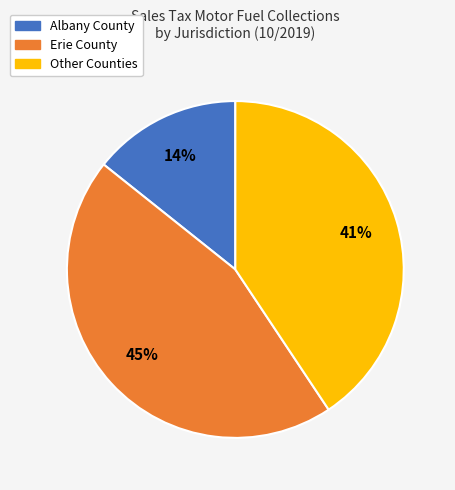

Is there a majority slice in this chart?

No